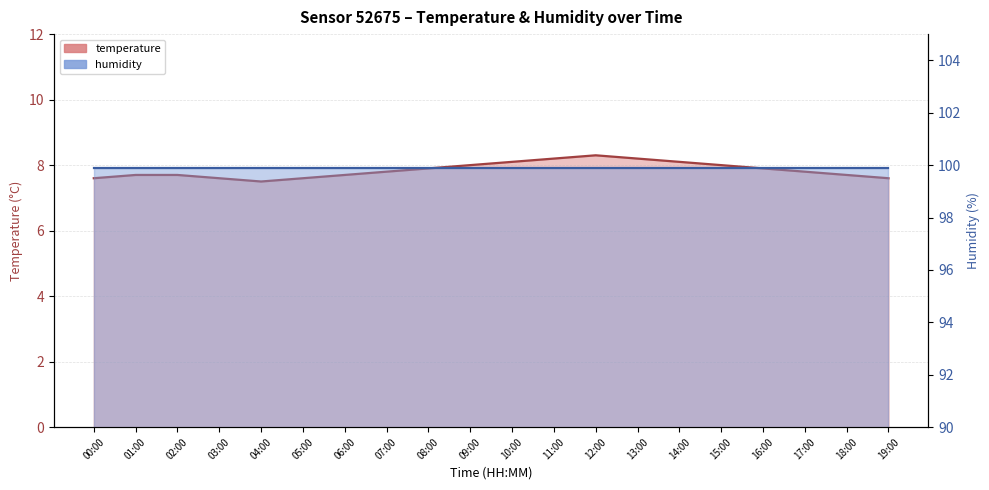

Reading left to right, extract all data points from this chart.

7.6	7.7	7.7	7.6	7.5	7.6	7.7	7.8	7.9	8.0	8.1	8.2	8.3	8.2	8.1	8.0	7.9	7.8	7.7	7.6